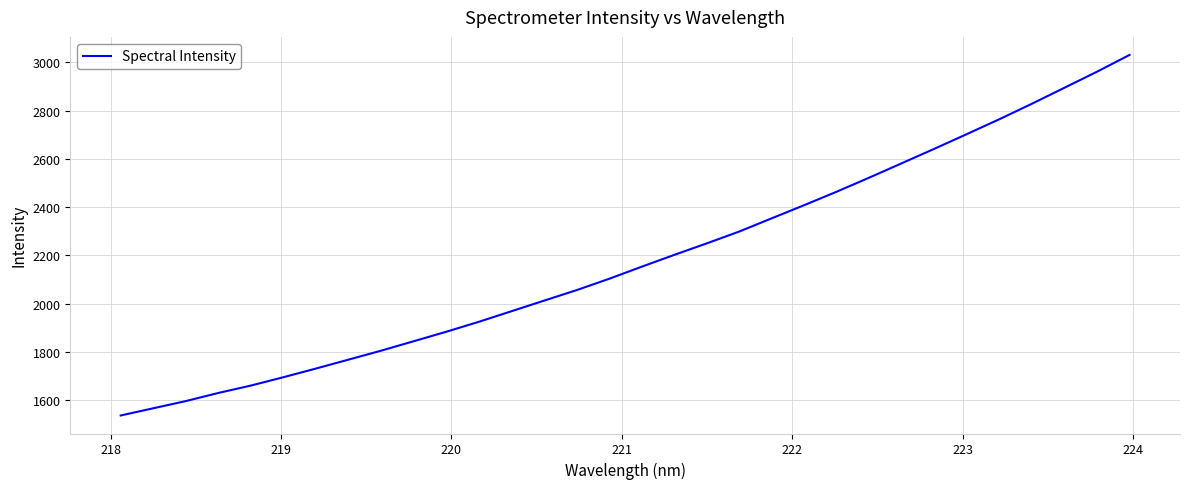

What is the smallest value displayed?

1537.2